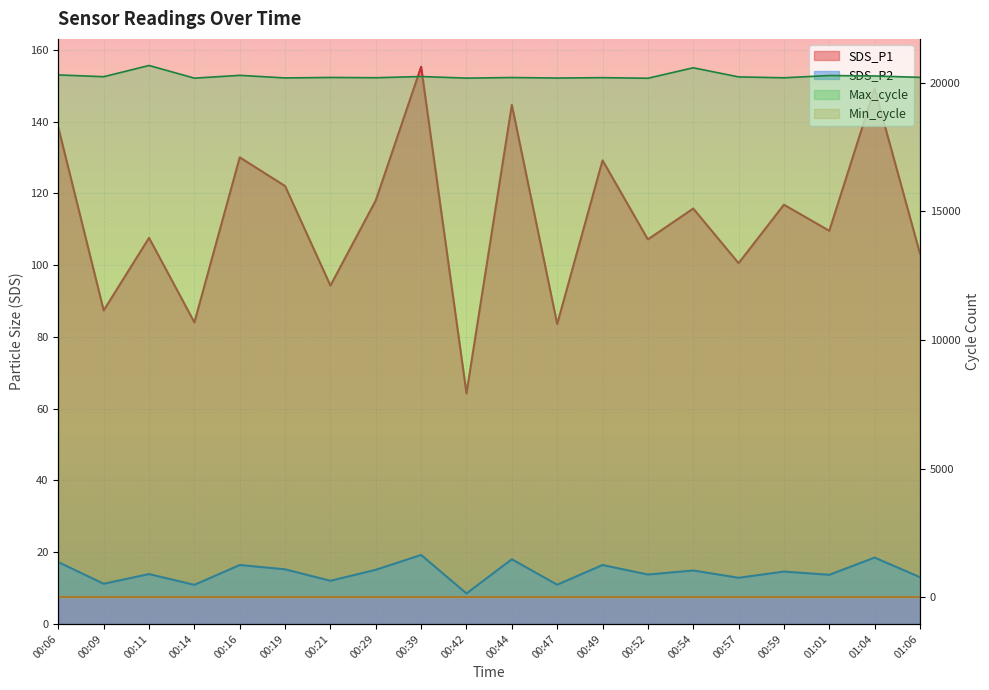

At which label does Max_cycle first exceed 20211?

00:06